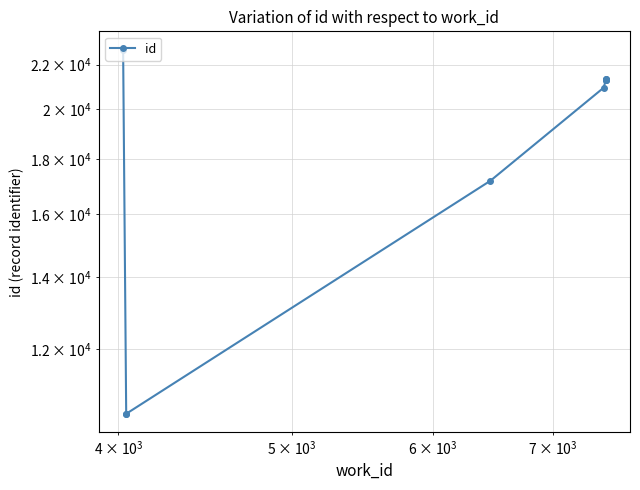

Does the chart display data point markers on the line(s)?

Yes